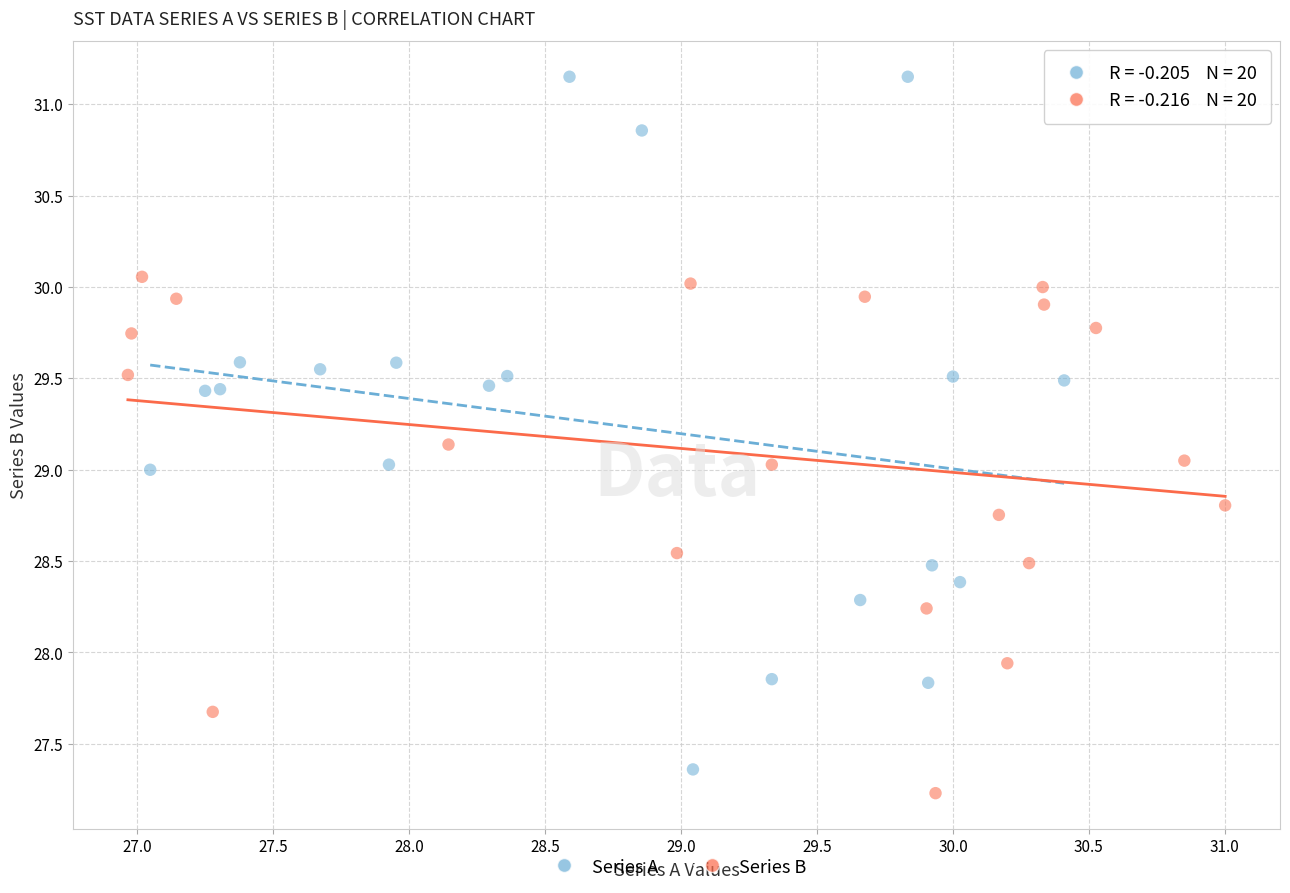

Which series has the widest spread of Y values?

Series A